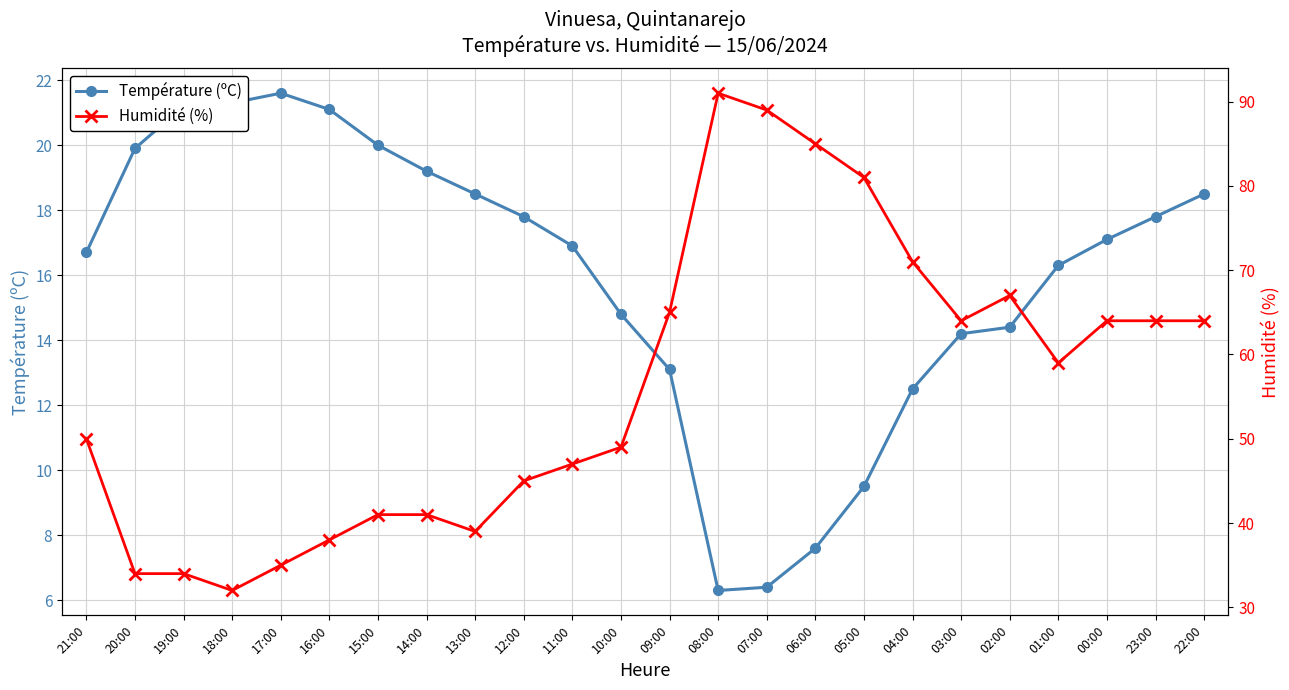

What position from the left is 11:00?

11